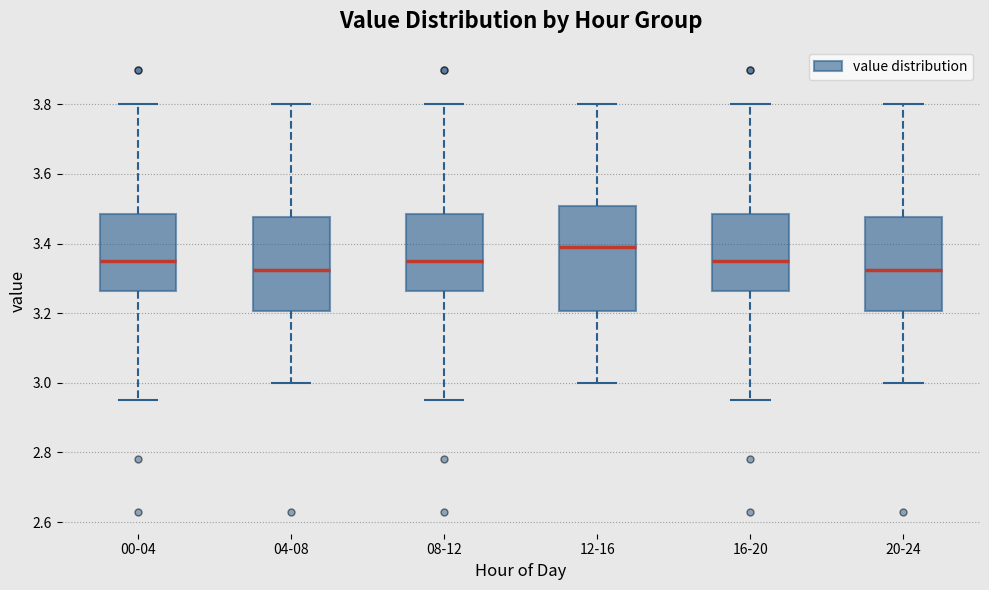

Where does the median line of the box for 12-16 sit on the y-axis? The values are not printed on the chart, so give them approximately, as read against the axis.

3.40